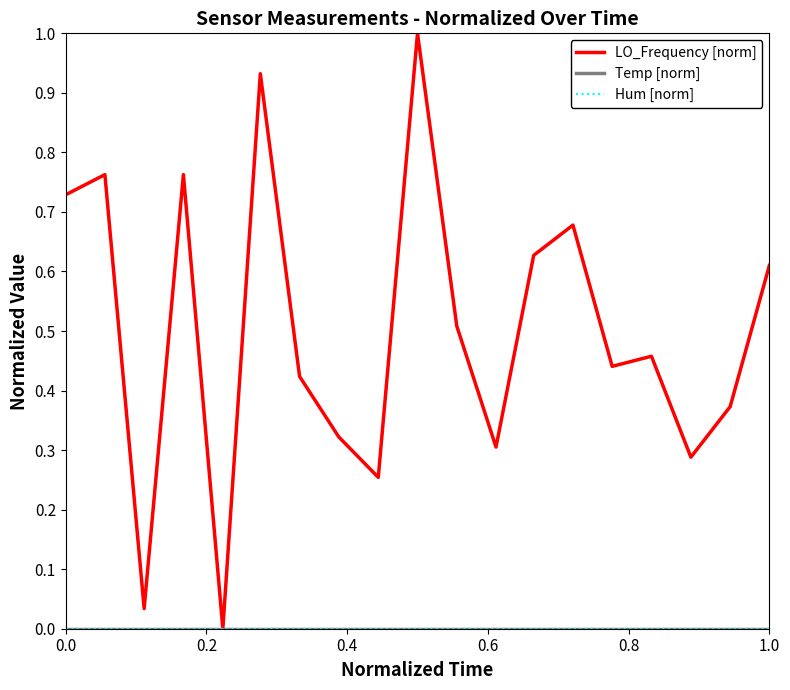

True or false: Temp [norm] and Hum [norm] cross at least once.

False